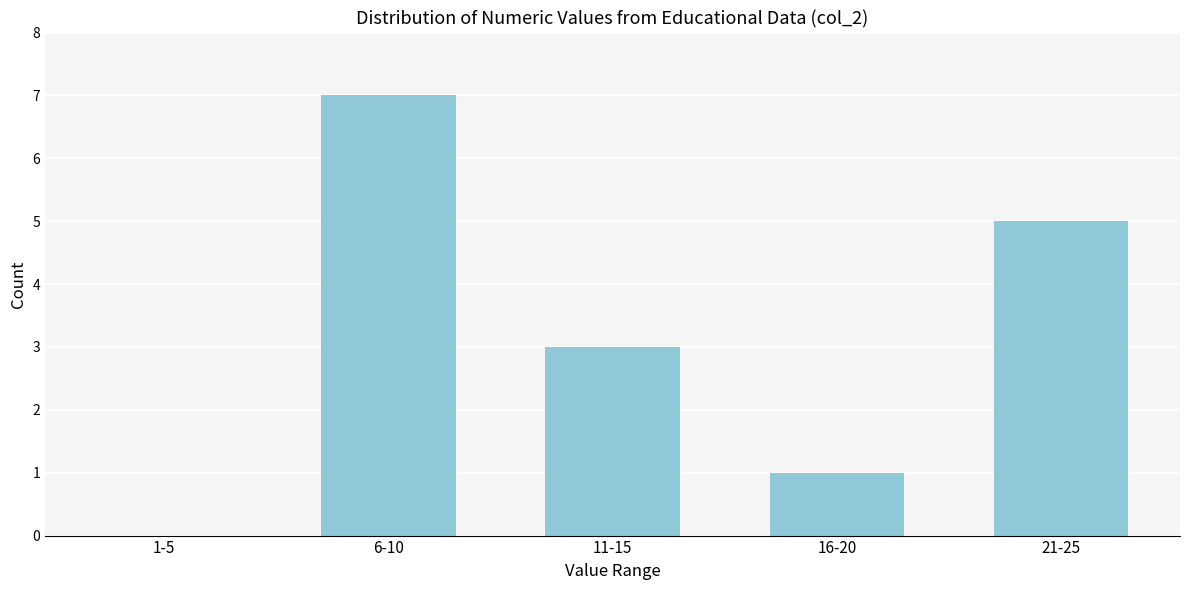

Reading right to left, what are all the values shown in this chart?

21-25=5	16-20=1	11-15=3	6-10=7	1-5=0